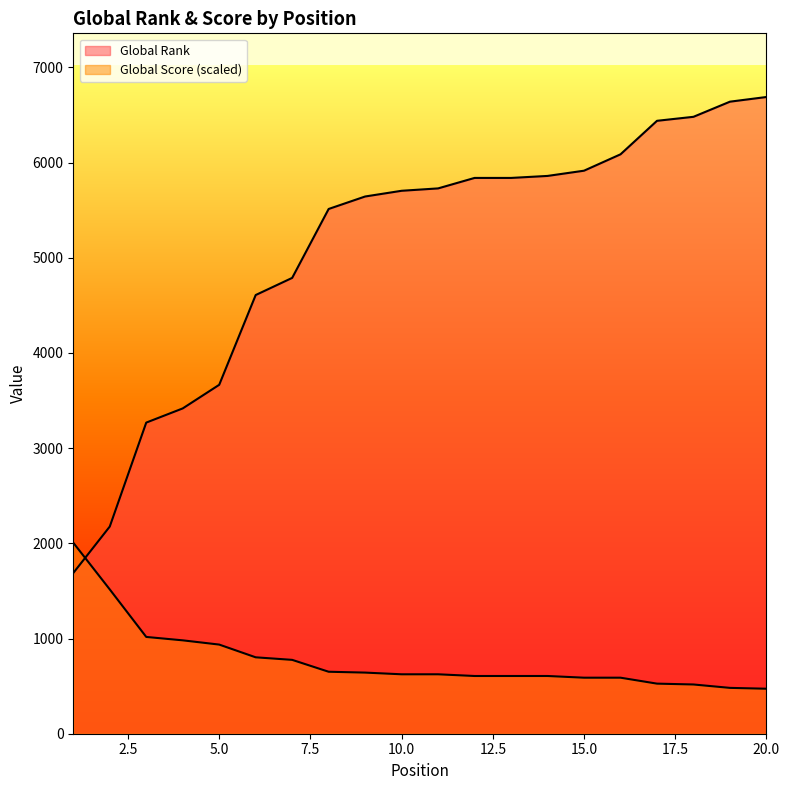

How many times do Global Score and Global Rank cross each other?

1